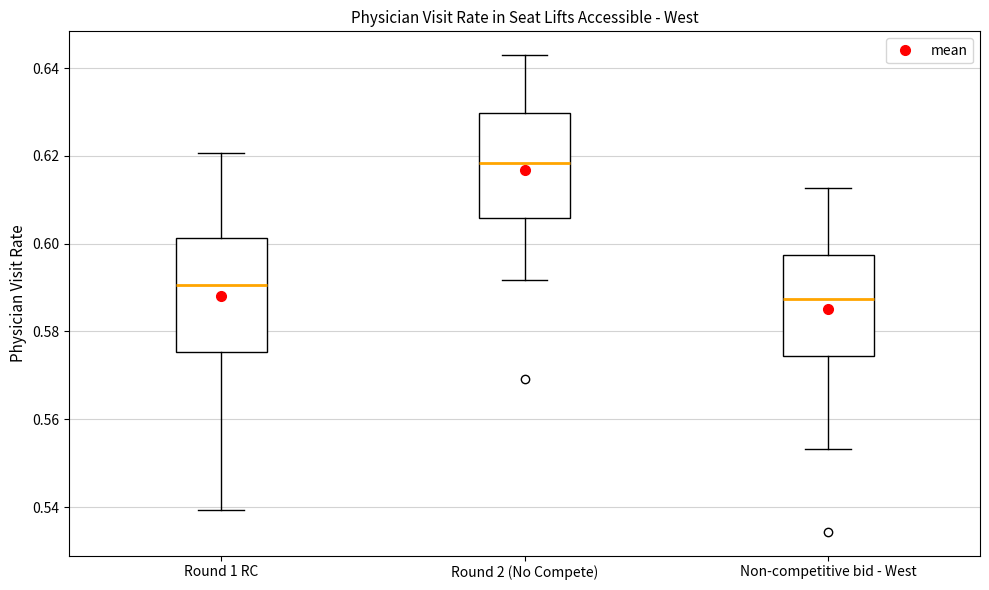

Which box has the lowest median line?

Non-competitive bid - West